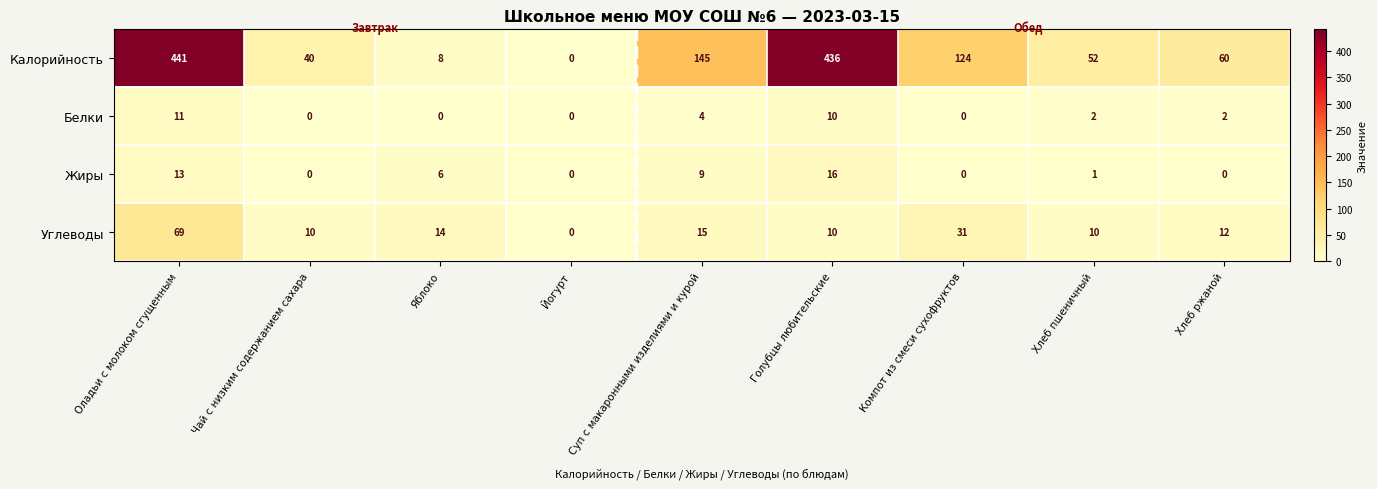

Between Суп с макаронными изделиями и курой and Голубцы любительские, which series saw the biggest shift?

Калорийность